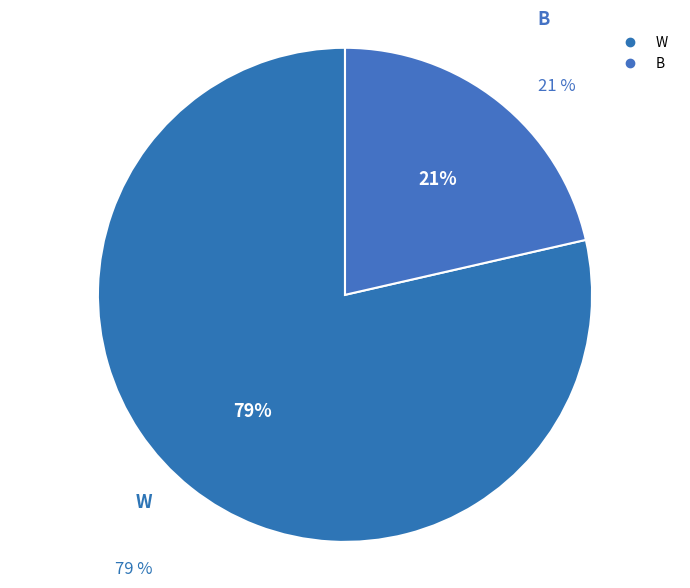

Which slice is the largest?

W